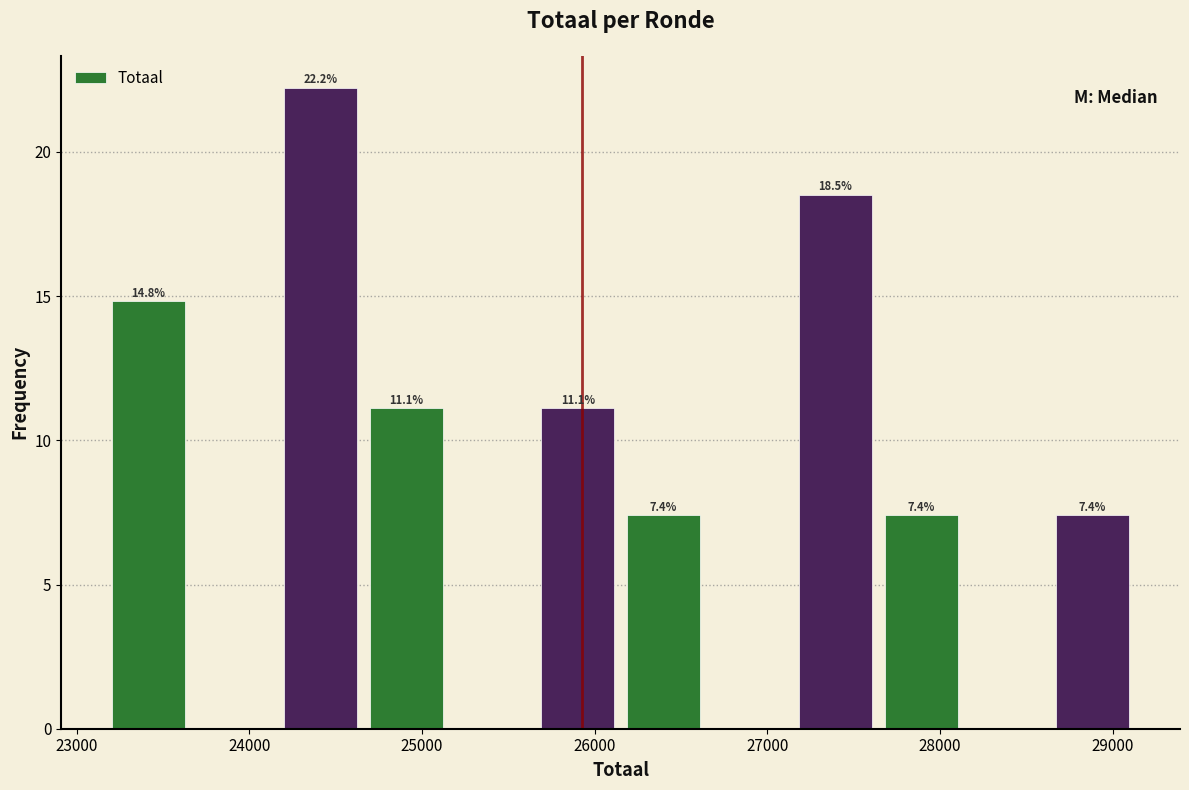

Which range on the x-axis has the tallest bar?

24200 to 24700